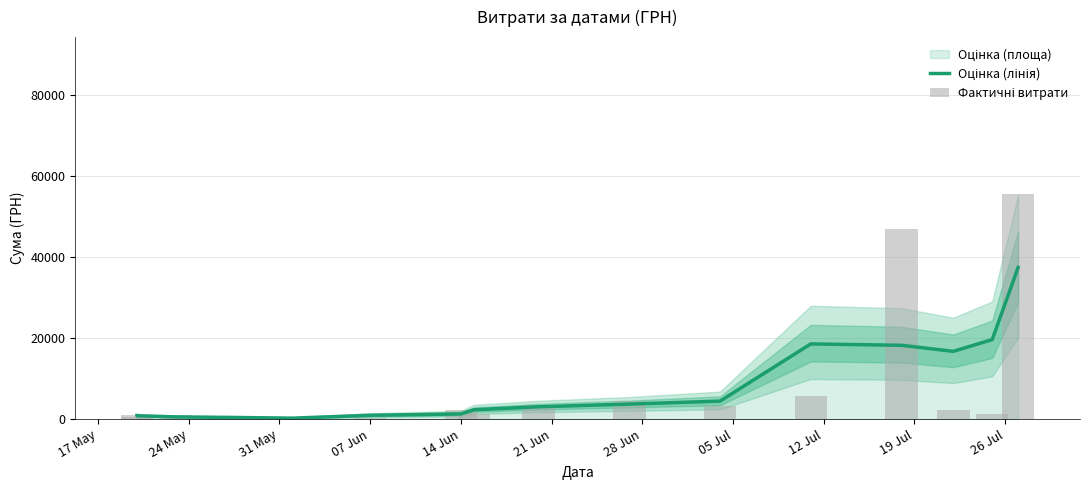

Rank the series at 07 Jun from highest to lowest value.

Оцінка (лінія), Фактичні витрати